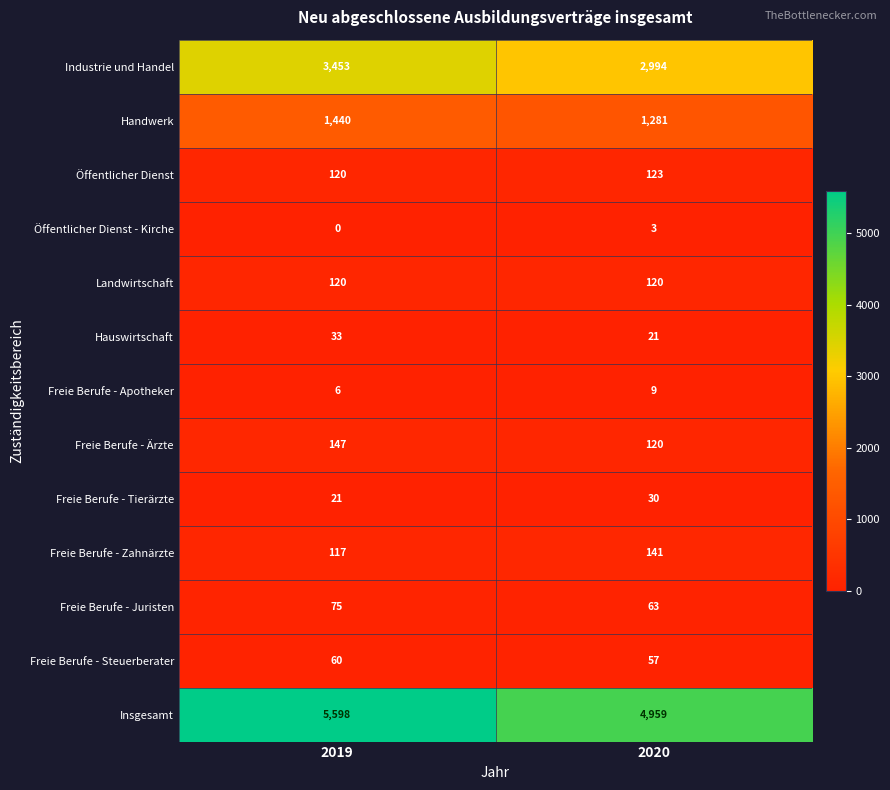

Which series has the largest range (max minus min)?

Insgesamt